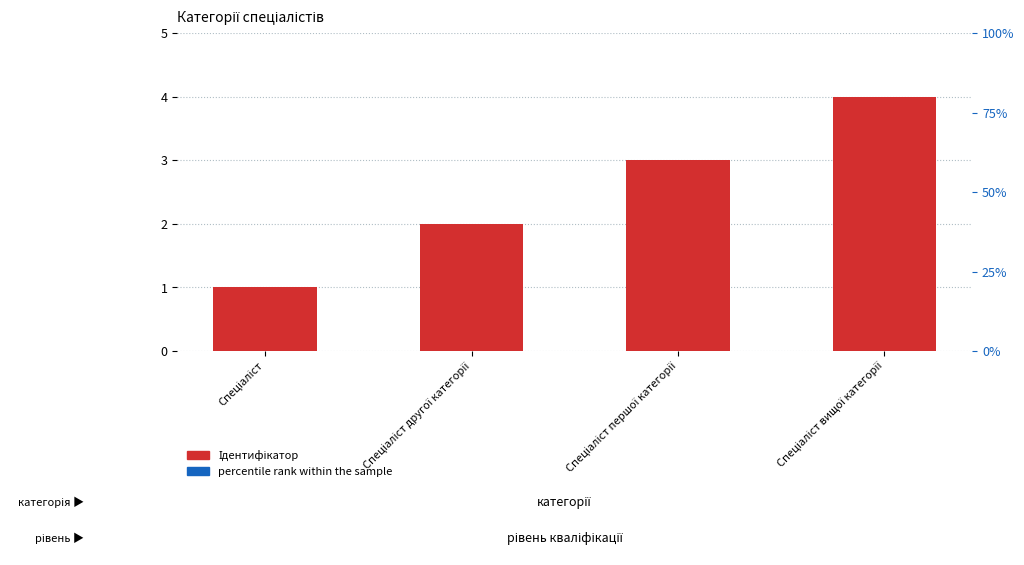

What is the sum of the percentile rank within the sample values at Спеціаліст and Спеціаліст вищої категорії?

0.3